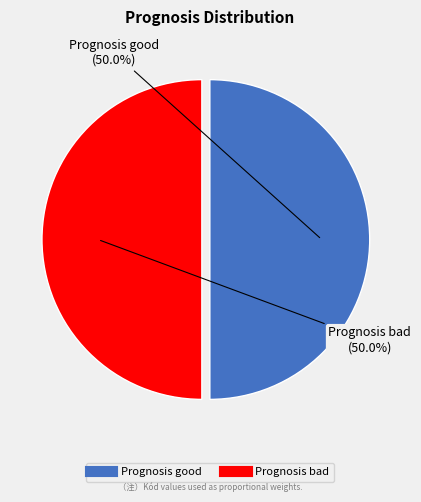

What percentage is NOT represented by Prognosis good?

50.0%